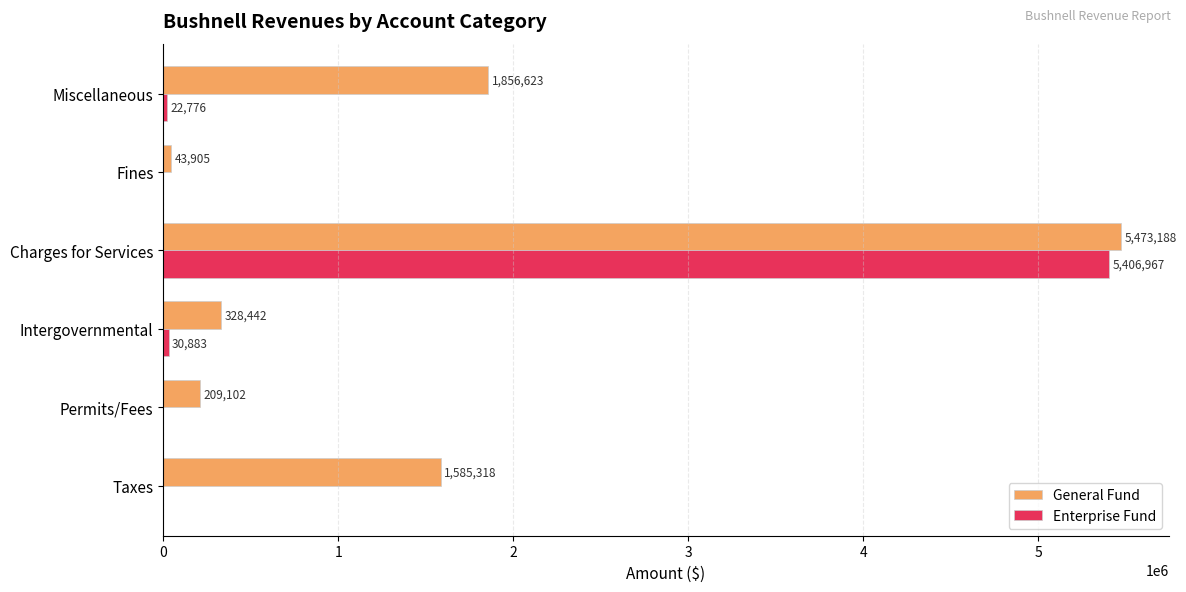

The value of Enterprise Fund at Fines is 0. True or false?

True